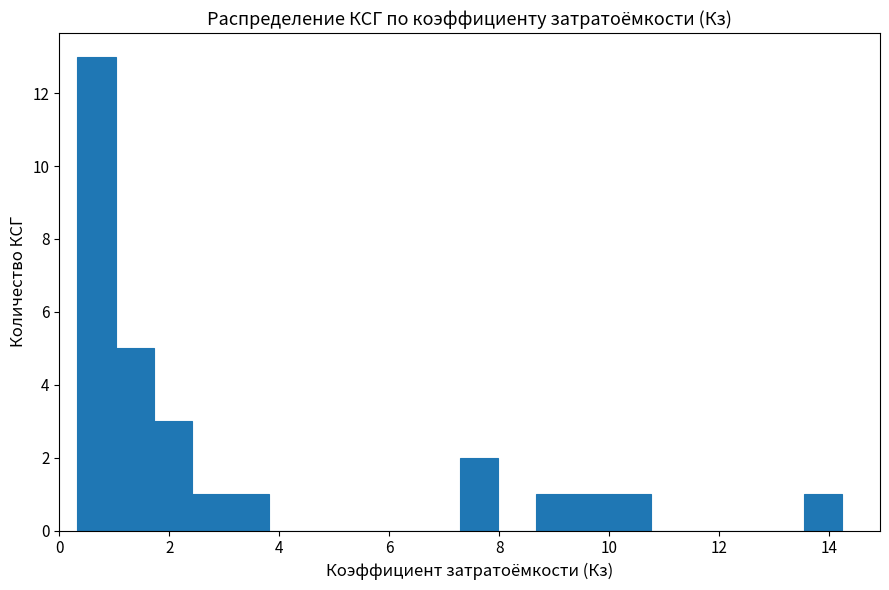

Read against the x-axis, roughly where is the centre of the tallest bar?

0.6